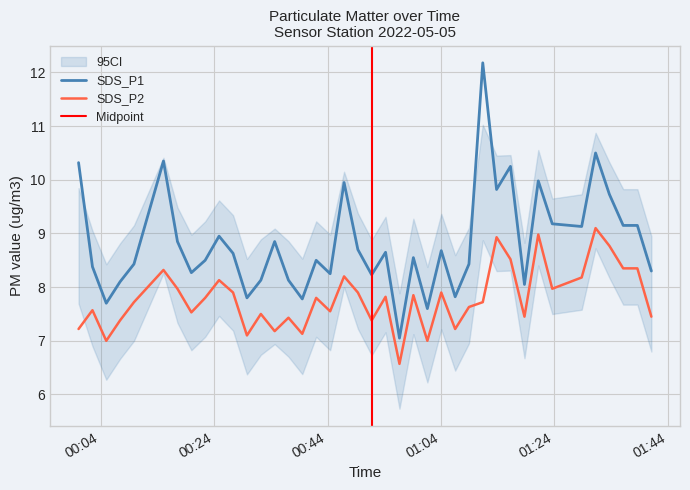

Where does the SDS_P2 series first go above 7?

2022/05/05 00:00:07